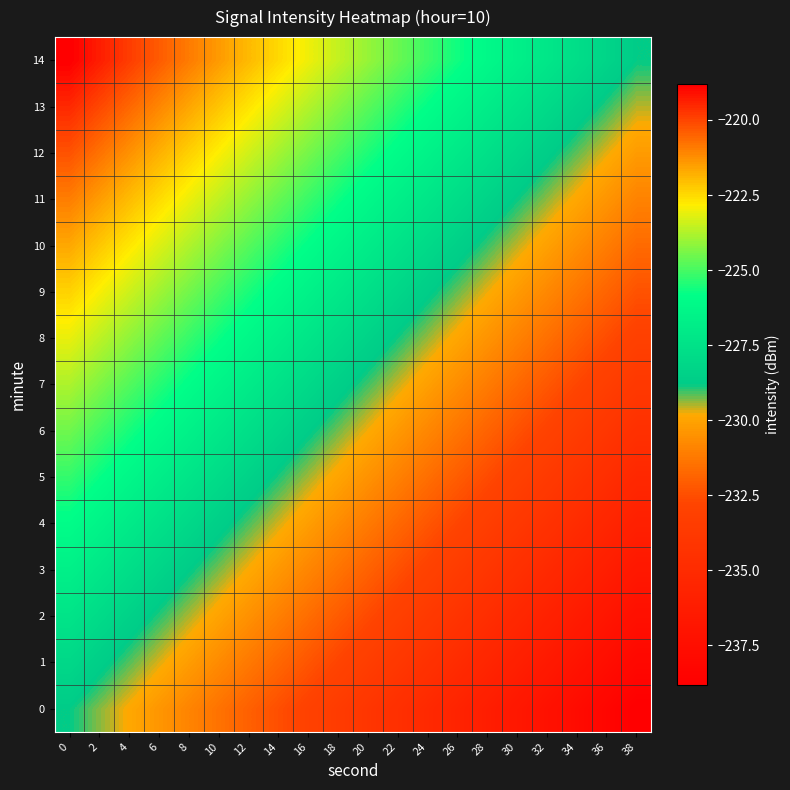

List the series in order of their peak value, lowest first.

0, 1, 2, 3, 4, 5, 6, 7, 8, 9, 10, 11, 12, 13, 14